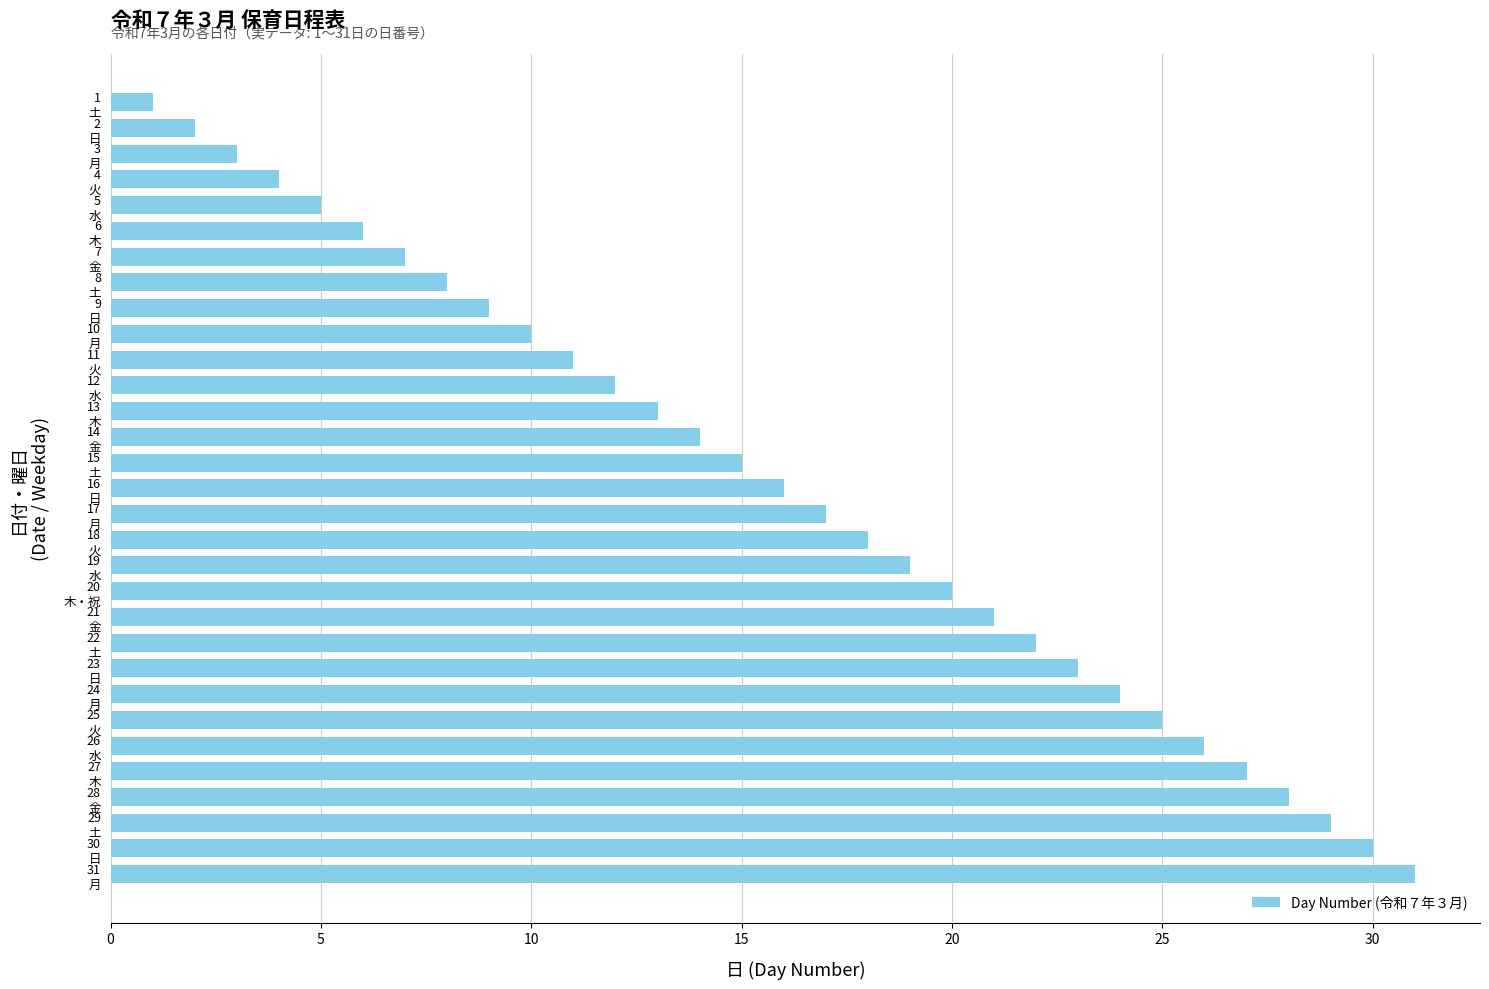

What is the difference between the maximum and second lowest values?

29